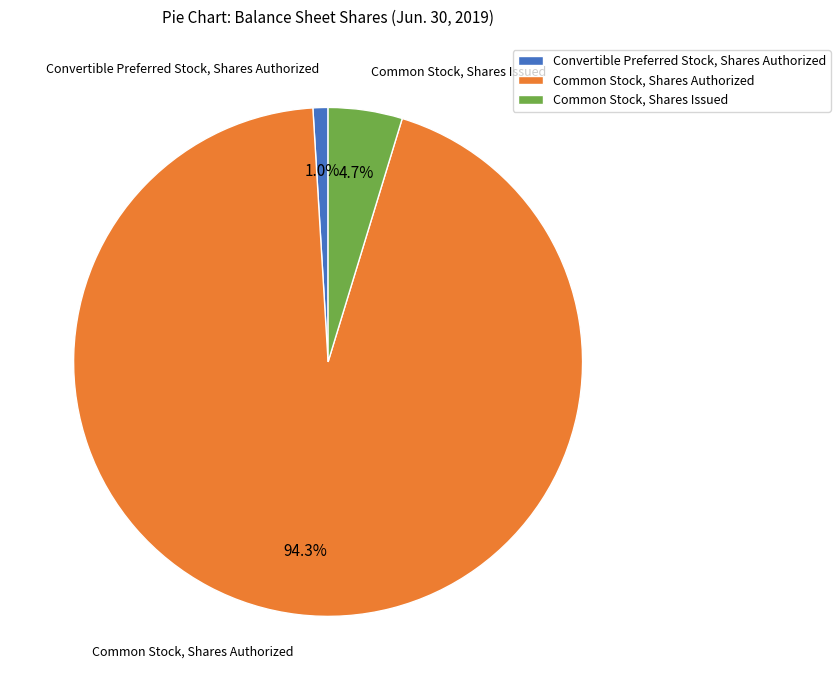

To the nearest percent, what is the combined percentage of Convertible Preferred Stock, Shares Authorized and Common Stock, Shares Authorized?

95%